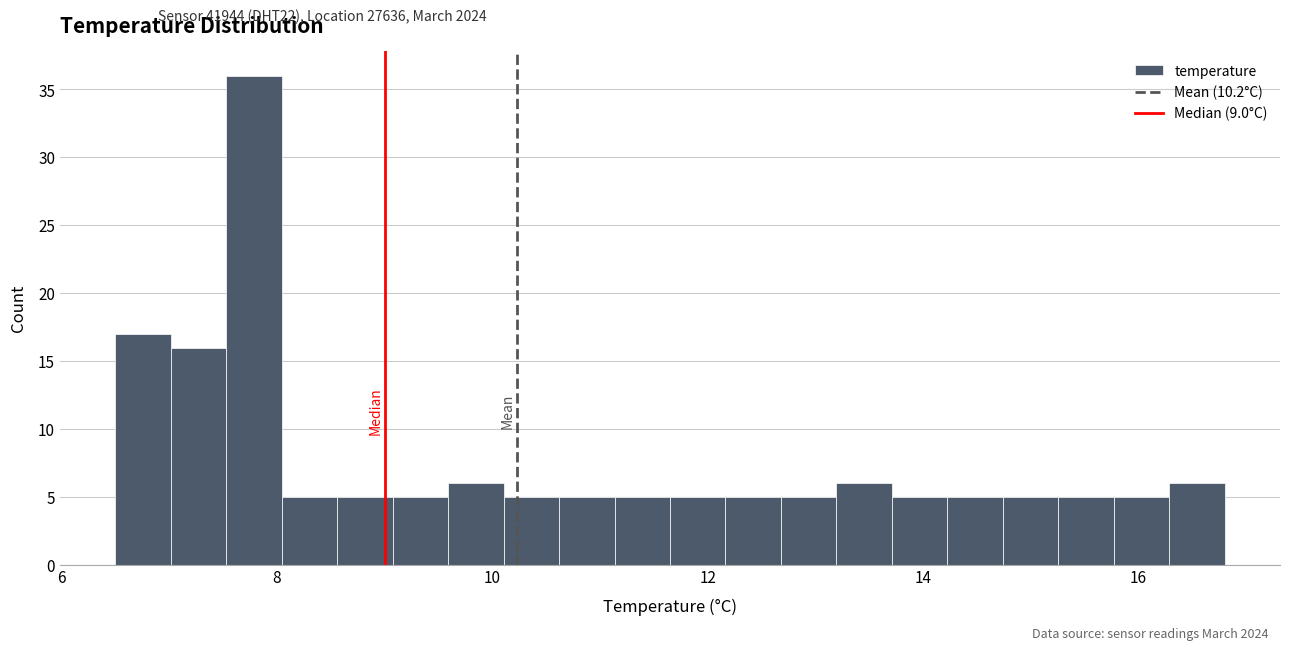

Read against the x-axis, roughly where is the centre of the tallest bar?

7.8